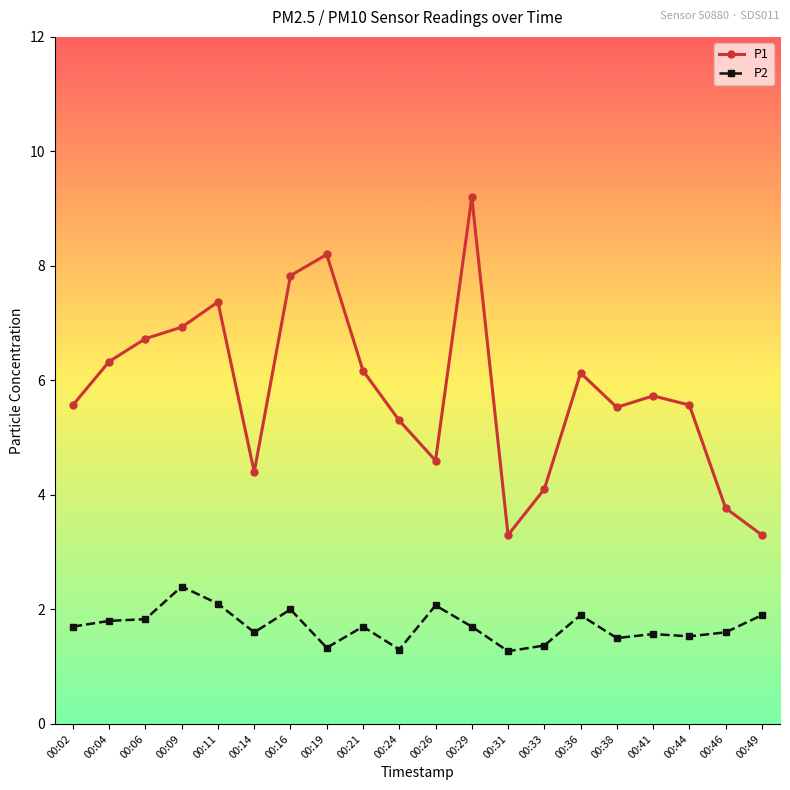

How many categories are shown in the chart?

20